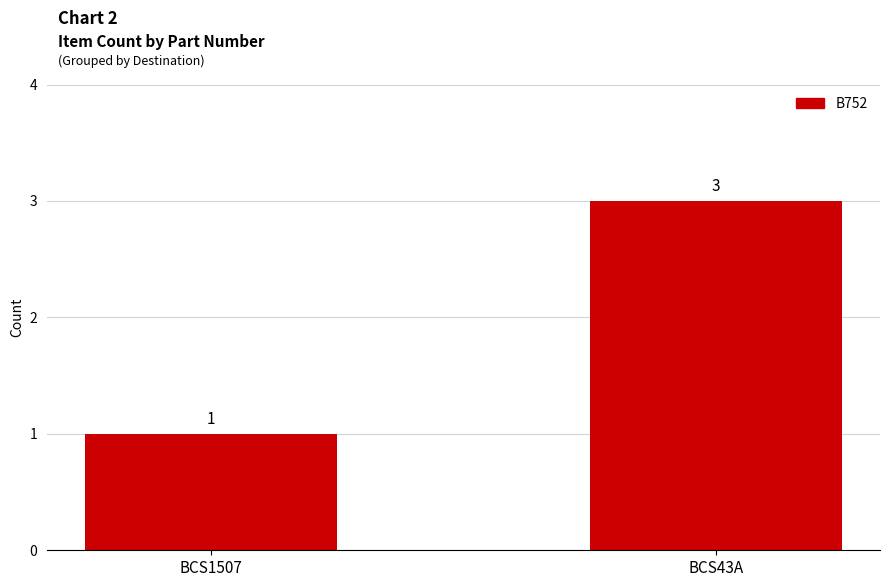

Reading left to right, transcribe all the data shown in this chart.

1	3